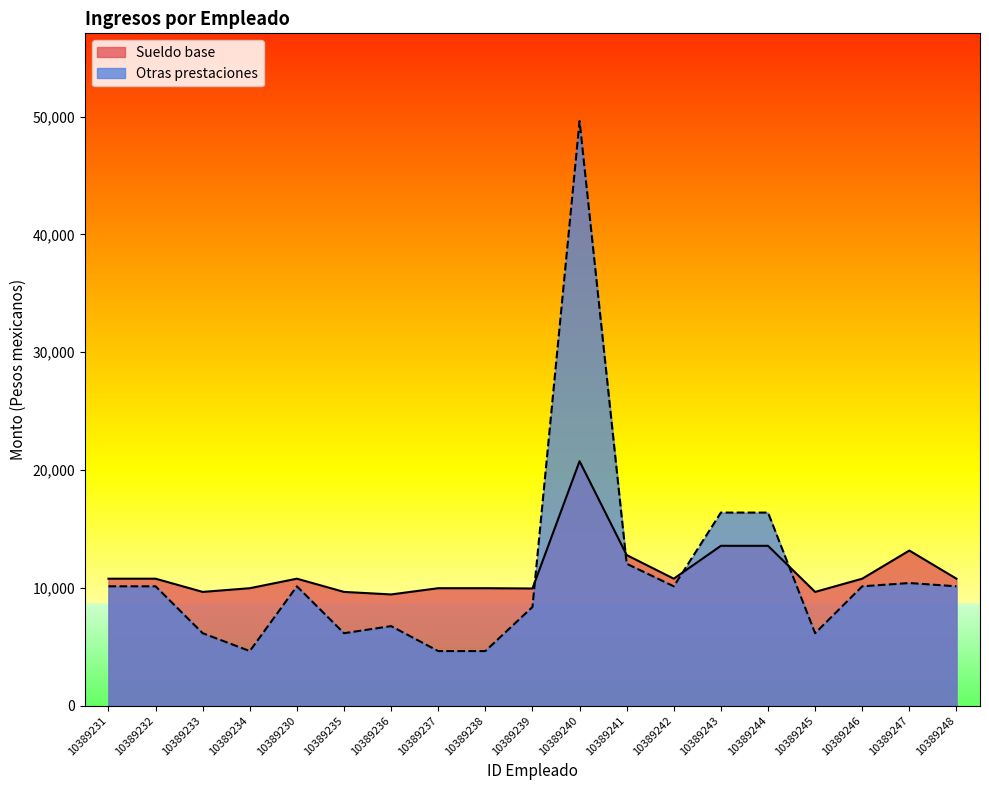

What is the value of the Otras prestaciones point at the 2nd from the left?

10130.4